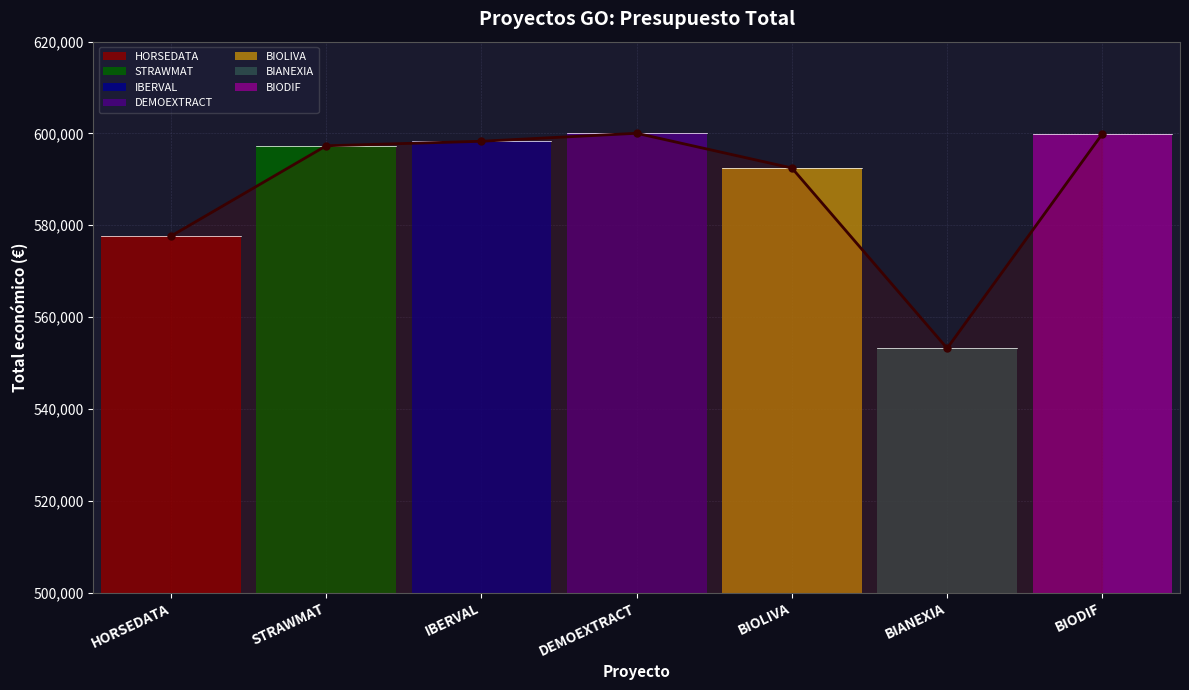

What is the greatest value displayed?

600043